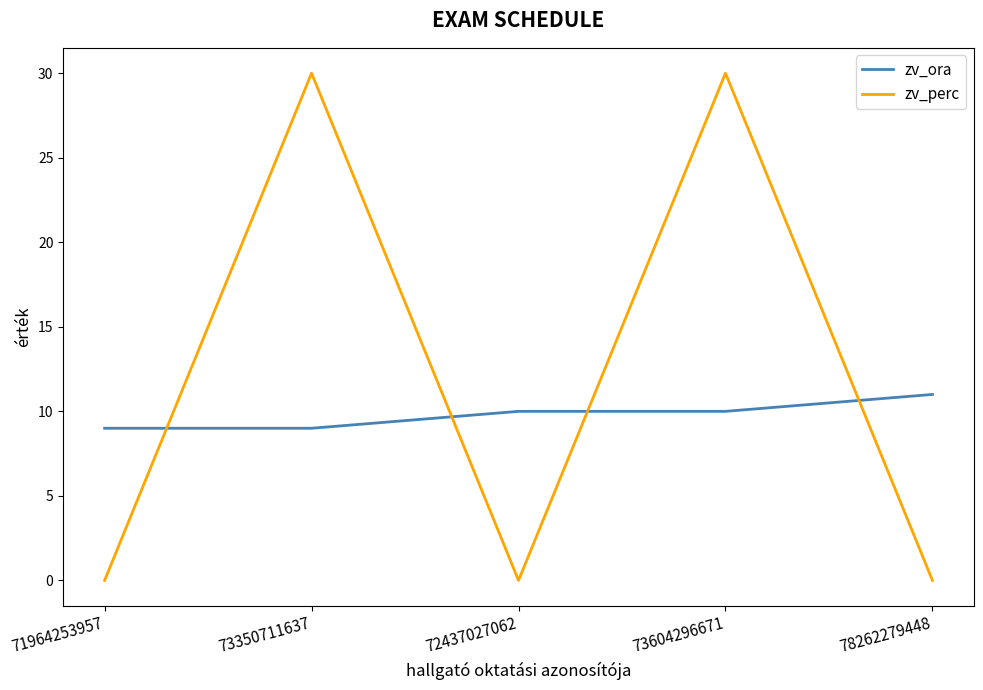

What position from the left is 71964253957?

1